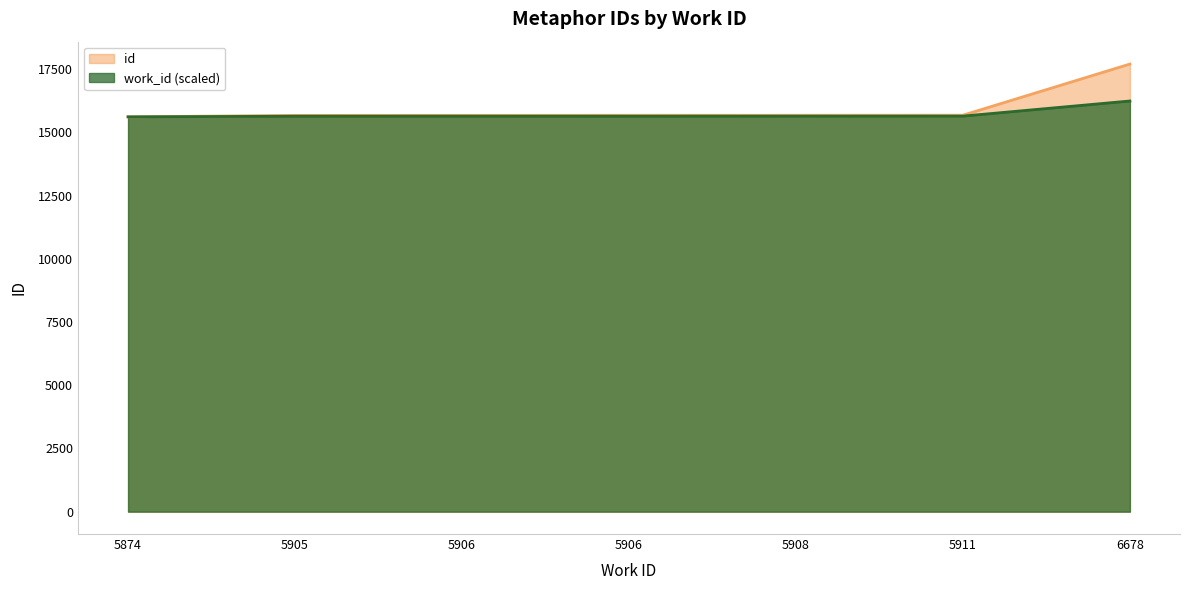

List the labels in order of value, smallest first.

5874, 5905, 5906, 5906, 5908, 5911, 6678